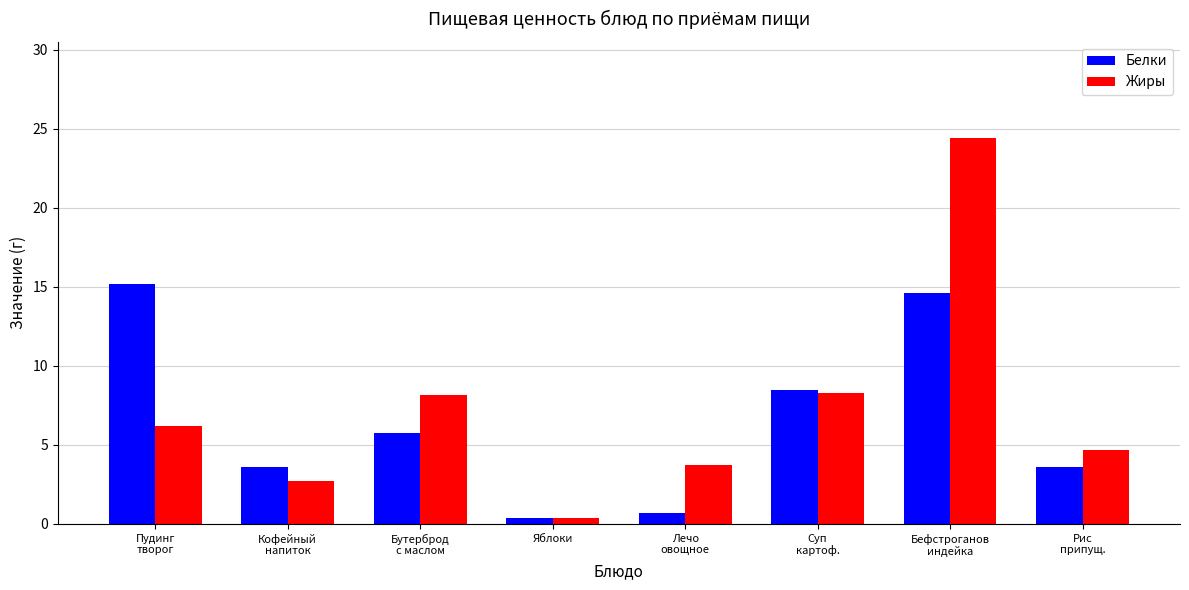

What is the average value of the Жиры series?

7.3